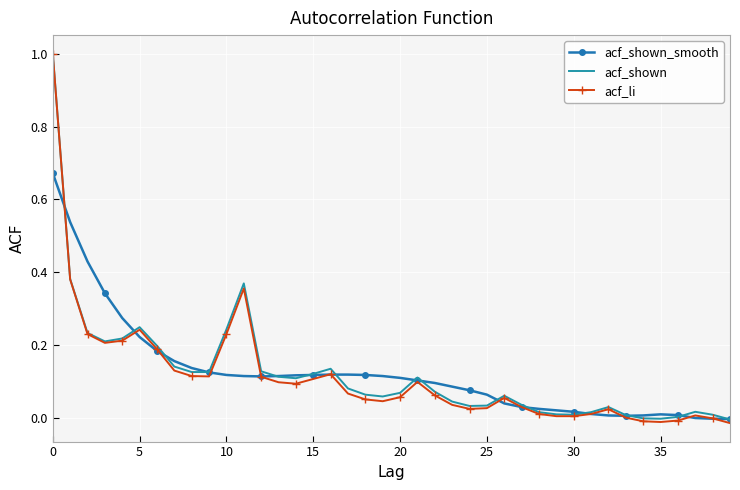

What is the greatest value displayed?

1.0